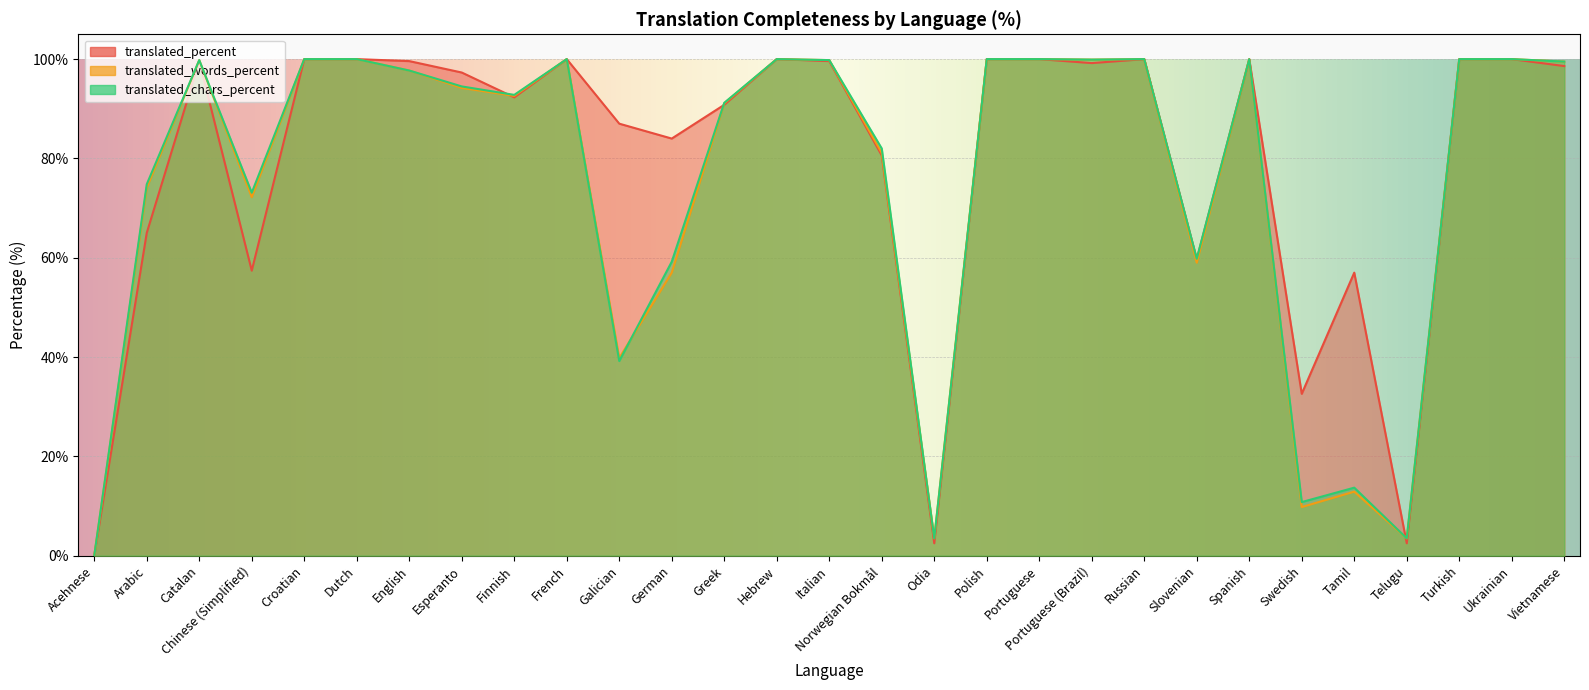

Reading left to right, list all the values displayed in this chart.

translated_percent: Acehnese=0.0	Arabic=65.0	Catalan=99.6	Chinese (Simplified)=57.4	Croatian=100.0	Dutch=100.0	English=99.6	Esperanto=97.3	Finnish=92.3	French=100.0	Galician=87.0	German=84.0	Greek=90.8	Hebrew=100.0	Italian=99.6	Norwegian Bokmål=80.6	Odia=2.5	Polish=100.0	Portuguese=100.0	Portuguese (Brazil)=99.2	Russian=100.0	Slovenian=59.7	Spanish=100.0	Swedish=32.6	Tamil=57.0	Telugu=2.5	Turkish=100.0	Ukrainian=100.0	Vietnamese=98.6
translated_words_percent: Acehnese=0.0	Arabic=74.1	Catalan=99.8	Chinese (Simplified)=72.2	Croatian=100.0	Dutch=100.0	English=97.7	Esperanto=94.2	Finnish=92.6	French=100.0	Galician=39.8	German=57.0	Greek=91.1	Hebrew=100.0	Italian=99.8	Norwegian Bokmål=81.1	Odia=3.5	Polish=100.0	Portuguese=100.0	Portuguese (Brazil)=99.9	Russian=100.0	Slovenian=59.0	Spanish=100.0	Swedish=9.8	Tamil=12.9	Telugu=3.5	Turkish=100.0	Ukrainian=100.0	Vietnamese=99.5
translated_chars_percent: Acehnese=0.0	Arabic=74.8	Catalan=99.8	Chinese (Simplified)=73.1	Croatian=100.0	Dutch=100.0	English=97.7	Esperanto=94.5	Finnish=92.8	French=100.0	Galician=39.2	German=59.2	Greek=91.2	Hebrew=100.0	Italian=99.8	Norwegian Bokmål=82.0	Odia=3.5	Polish=100.0	Portuguese=100.0	Portuguese (Brazil)=99.9	Russian=100.0	Slovenian=59.8	Spanish=100.0	Swedish=10.8	Tamil=13.7	Telugu=3.5	Turkish=100.0	Ukrainian=100.0	Vietnamese=99.5